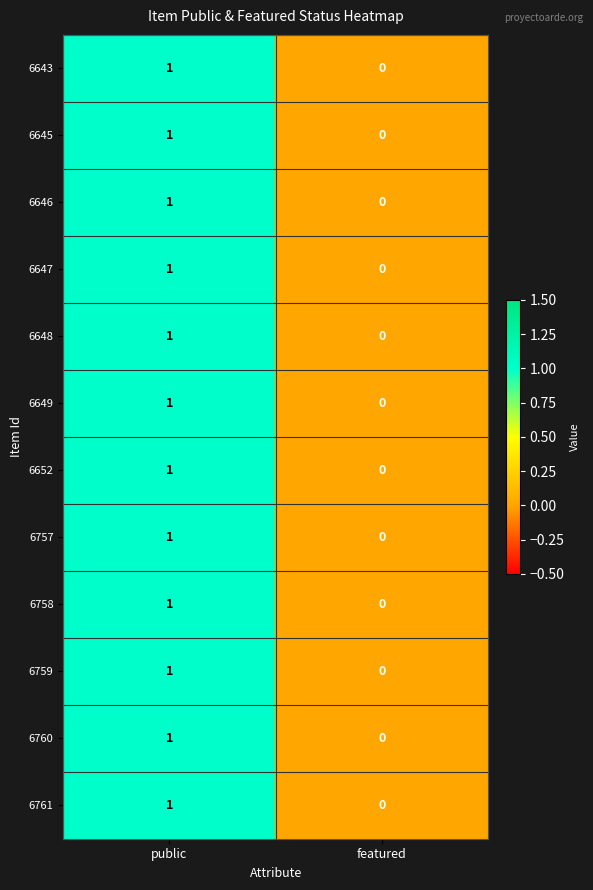

Reading right to left, list all the values displayed in this chart.

6643: featured=0	public=1
6645: featured=0	public=1
6646: featured=0	public=1
6647: featured=0	public=1
6648: featured=0	public=1
6649: featured=0	public=1
6652: featured=0	public=1
6757: featured=0	public=1
6758: featured=0	public=1
6759: featured=0	public=1
6760: featured=0	public=1
6761: featured=0	public=1